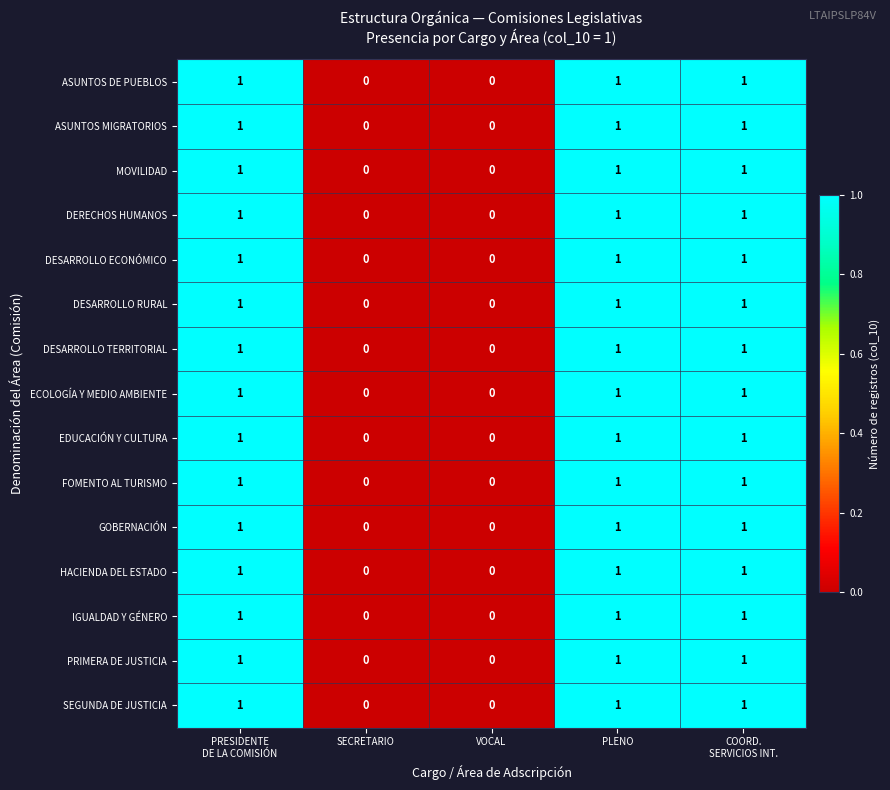

Is the value of HACIENDA DEL ESTADO at SECRETARIO greater than the value of ECOLOGÍA Y MEDIO AMBIENTE at PLENO?

No